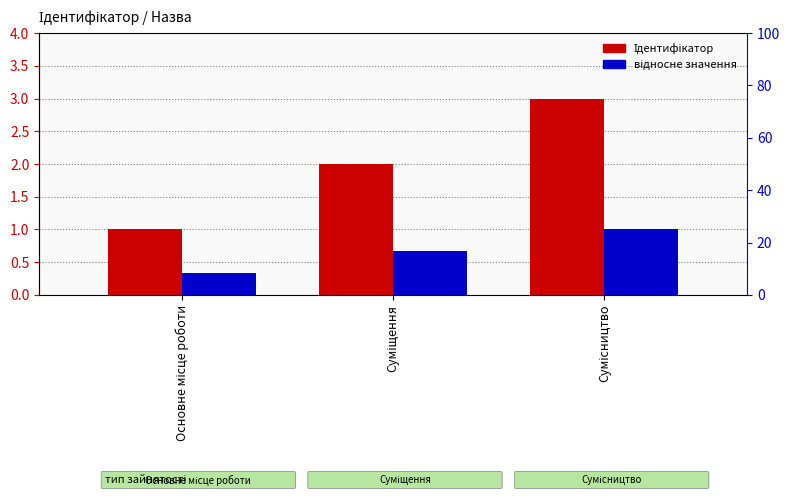

Which label corresponds to the largest value in the chart?

Сумісництво